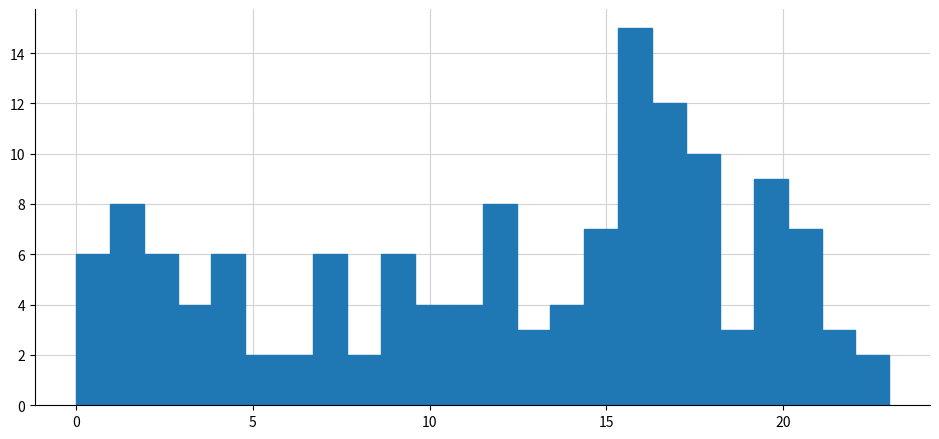

Read against the x-axis, roughly where is the centre of the tallest bar?

16.0